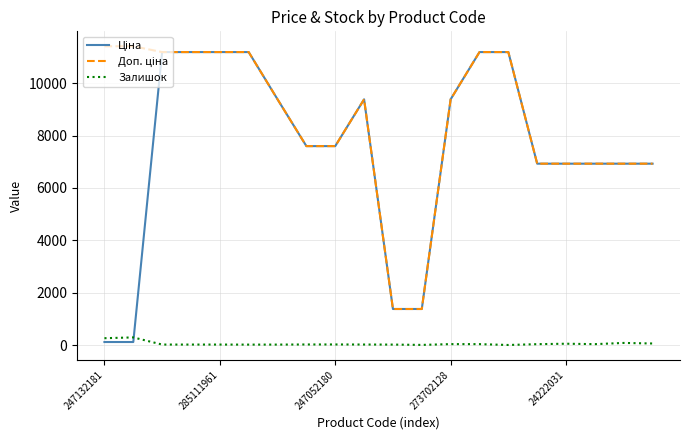

True or false: Доп. ціна and Ціна intersect in this chart.

False